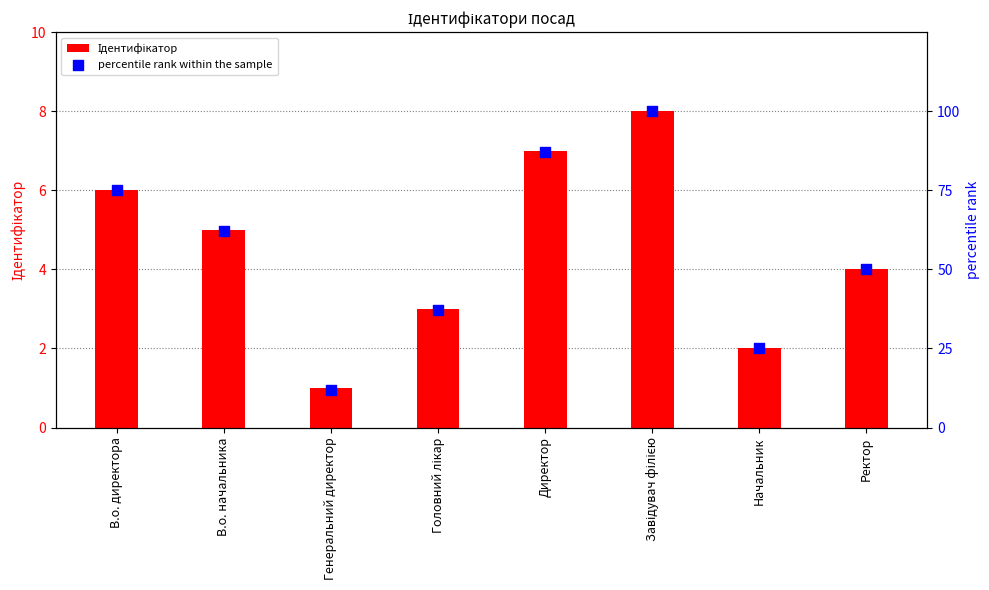

At how many categories does at least one series exceed 62?

3